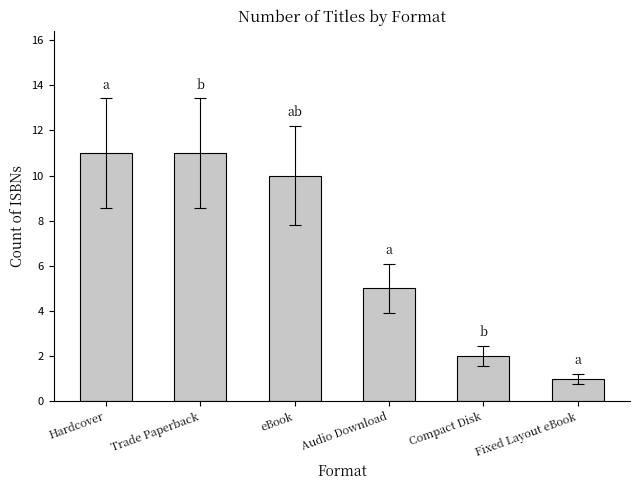

Where does the data first go above 10?

Hardcover